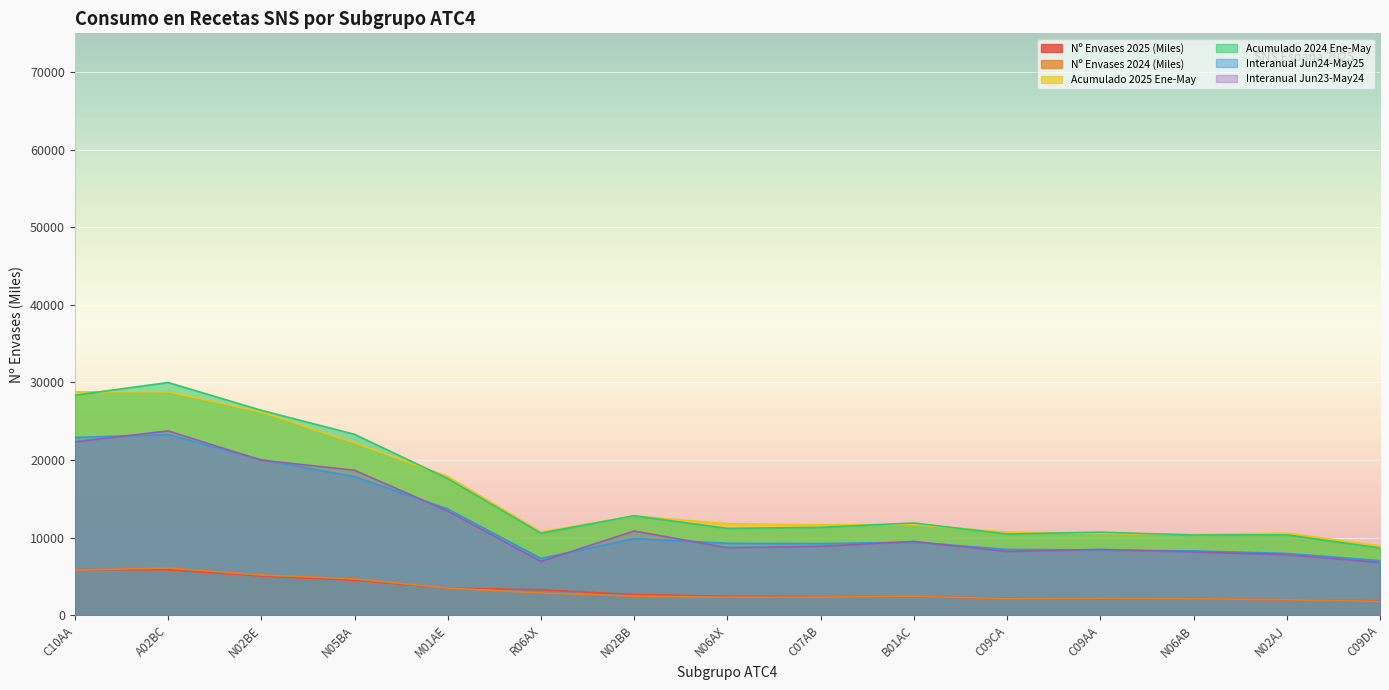

What is the total value across all series at C09AA?

42384.8